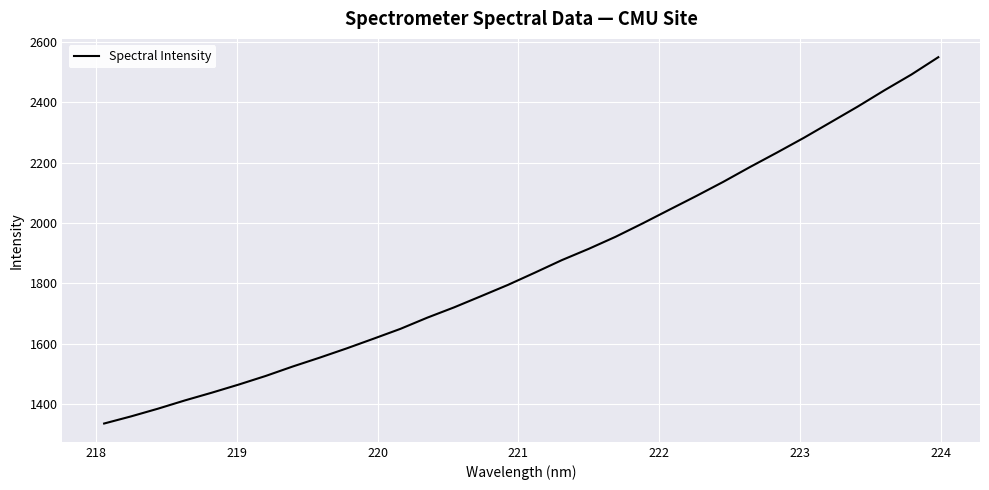

Does the chart display data point markers on the line(s)?

No